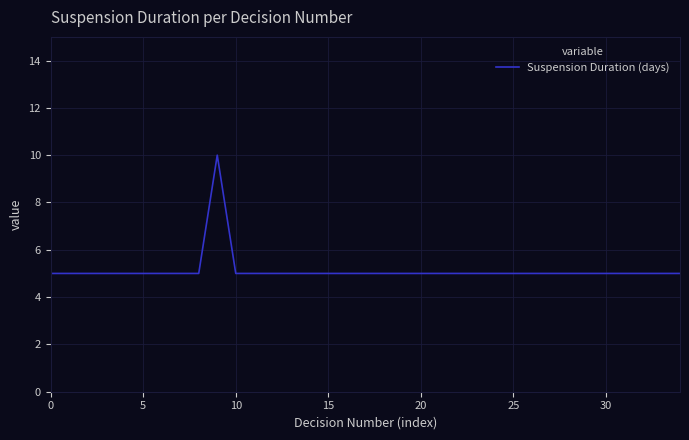

How many distinct data groups are displayed?

1